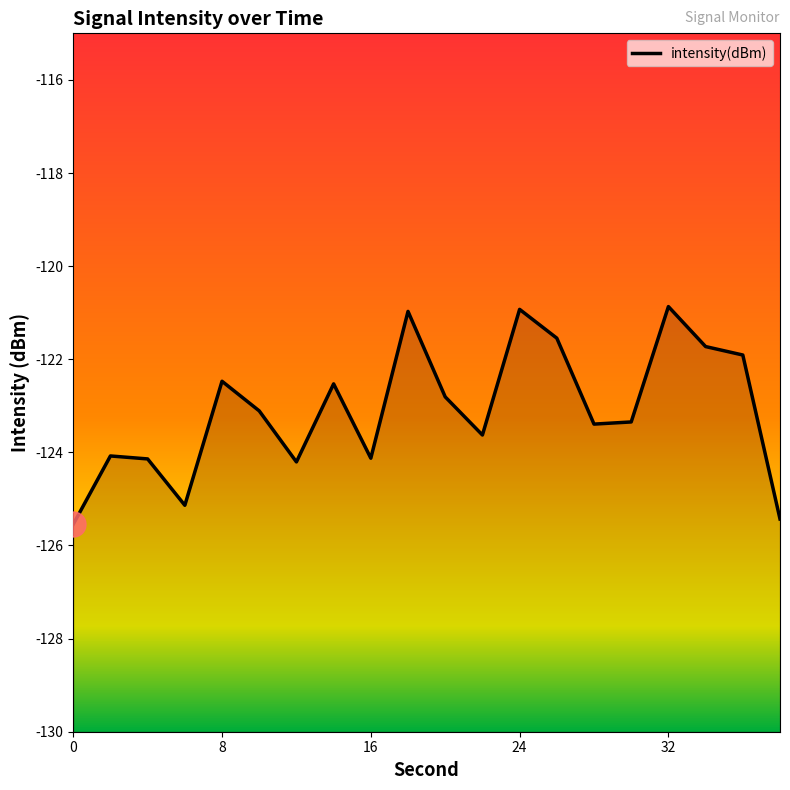

Reading left to right, what are all the values shown in this chart?

0=-125.5	2=-124.1	4=-124.1	6=-125.1	8=-122.5	10=-123.1	12=-124.2	14=-122.5	16=-124.1	18=-121.0	20=-122.8	22=-123.6	24=-120.9	26=-121.5	28=-123.4	30=-123.3	32=-120.9	34=-121.7	36=-121.9	38=-125.4